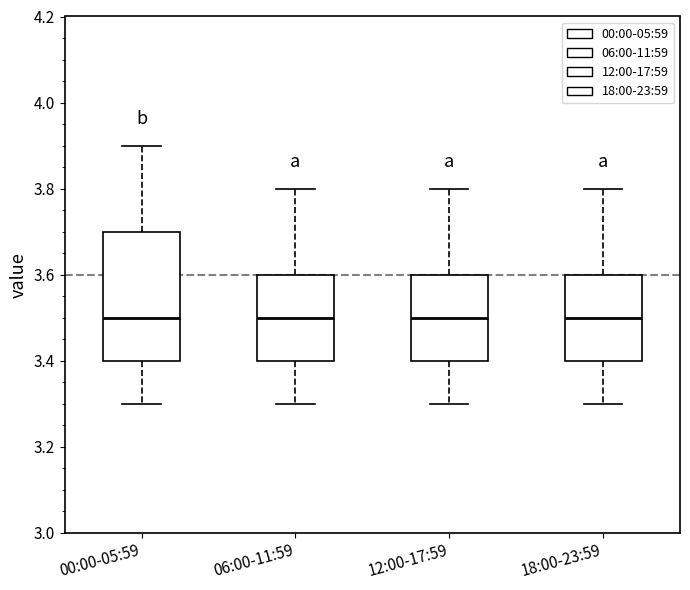

Which box is the tallest, from its lower edge to its upper edge?

00:00-05:59